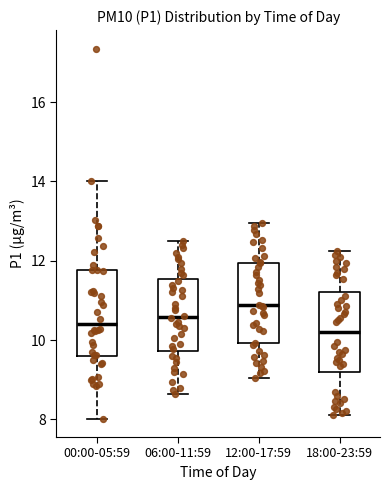

Where does the lower whisker of the box for 00:00-05:59 end on the y-axis? The values are not printed on the chart, so give them approximately, as read against the axis.

8.0